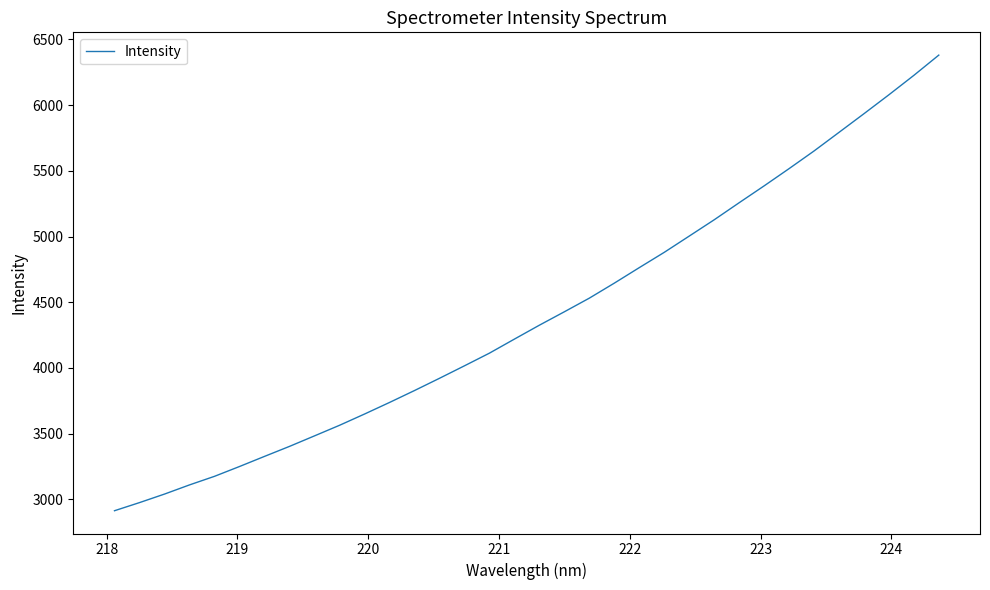

What is the difference between the maximum and minimum values?

3468.7